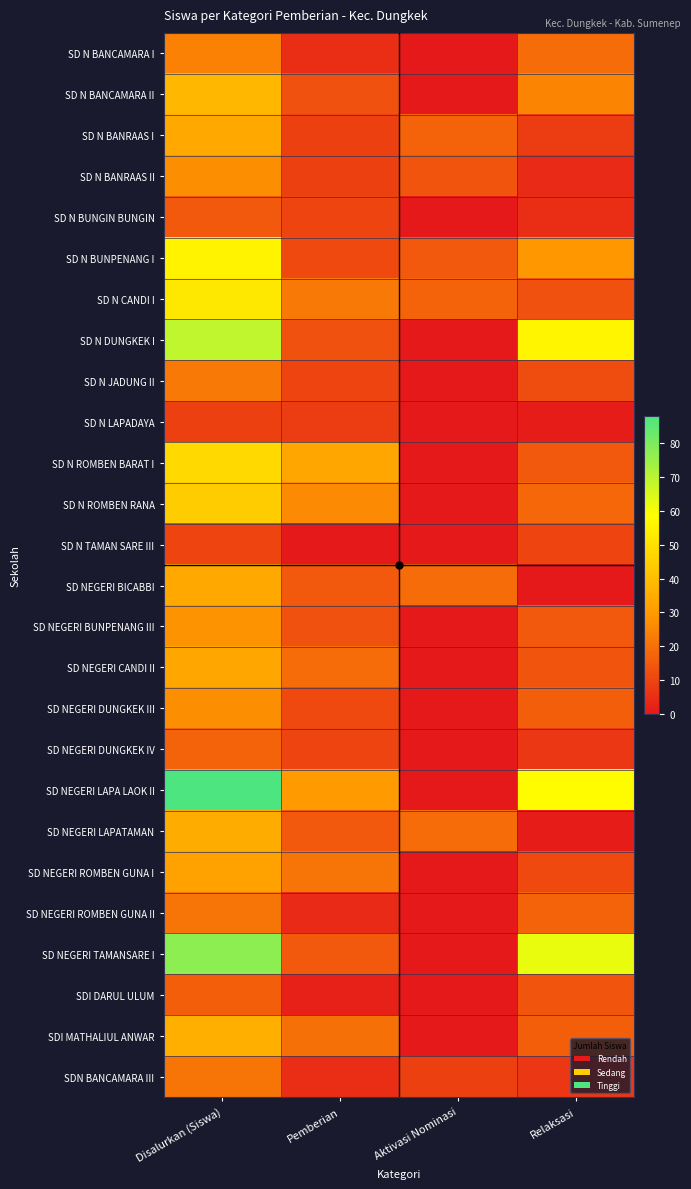

At which category is the sum across all series the highest?

Disalurkan (Siswa)